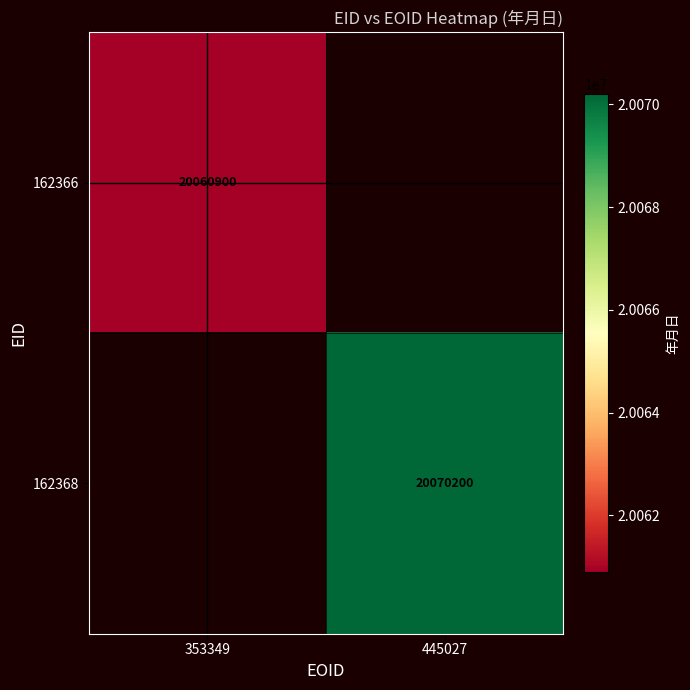

What is the smallest value displayed?

20060900.0